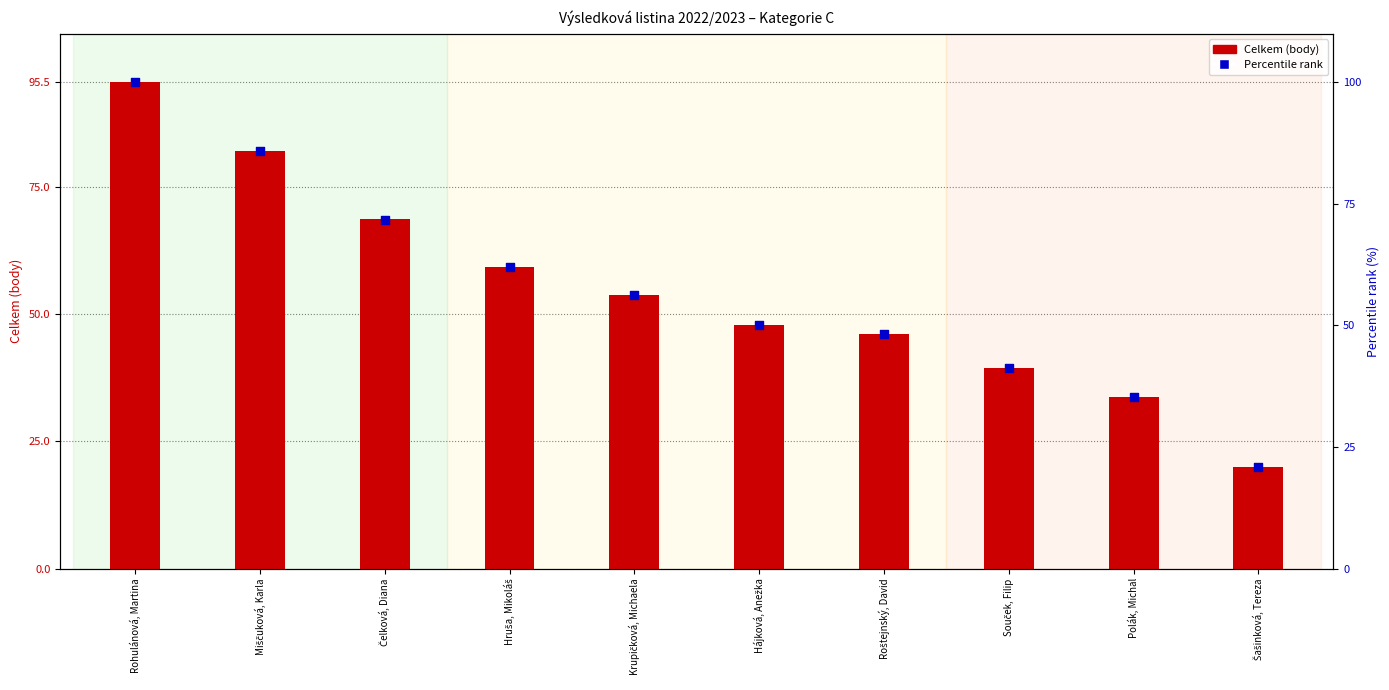

Which series has the largest total across all categories?

Percentile rank